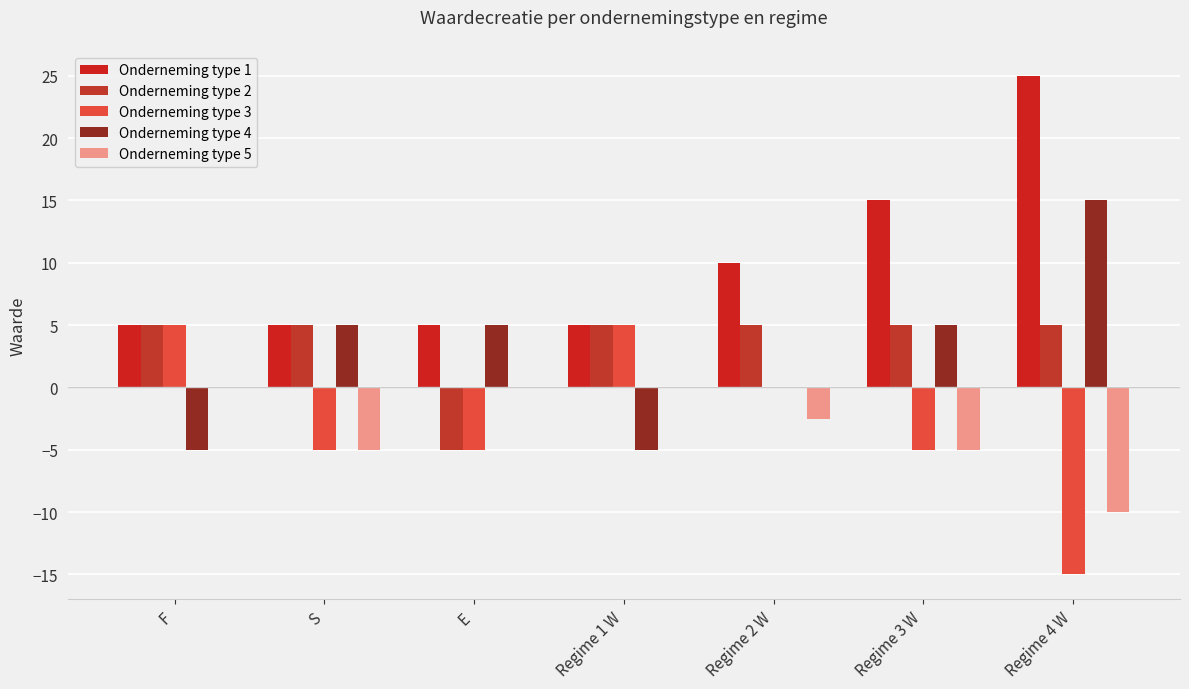

Which series has the largest total across all categories?

Onderneming type 1